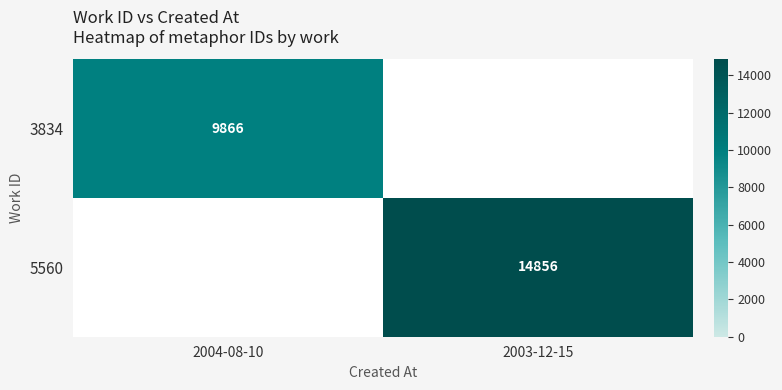

The value of 5560 at 2003-12-15 is 8259. True or false?

False